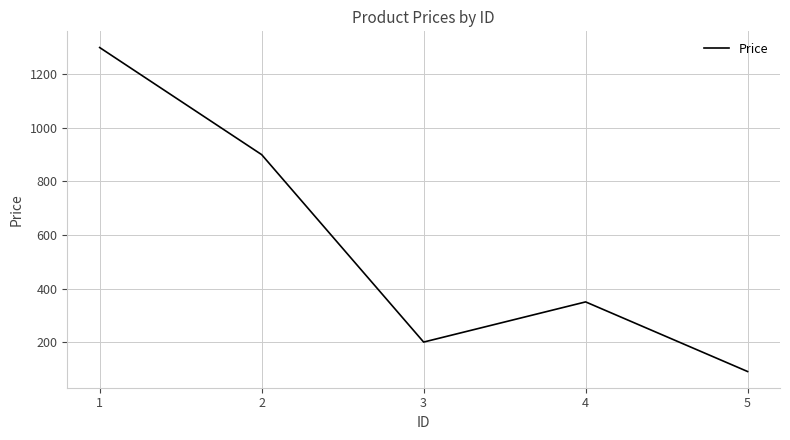

At which category does the data reach its first local peak?

4